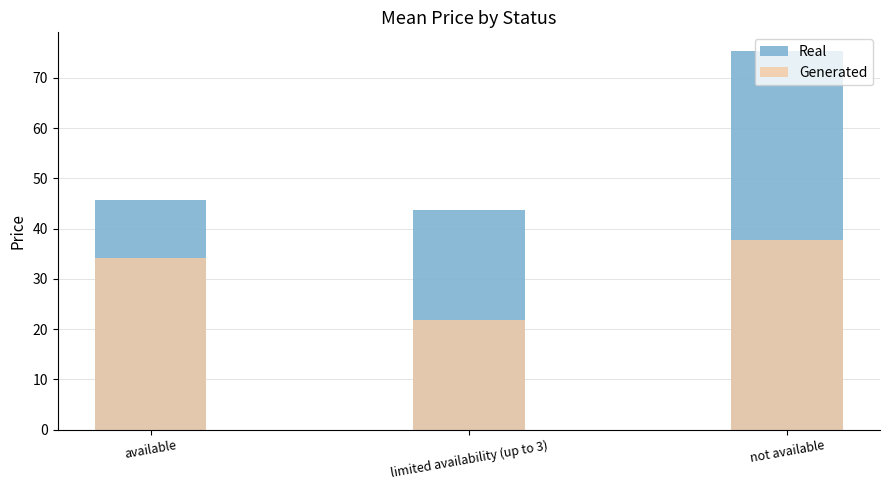

At which category is the sum across all series the highest?

not available